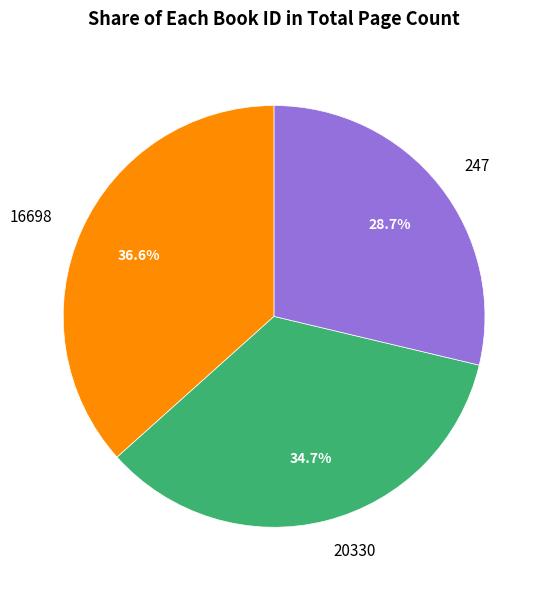

Which slice is the smallest?

247